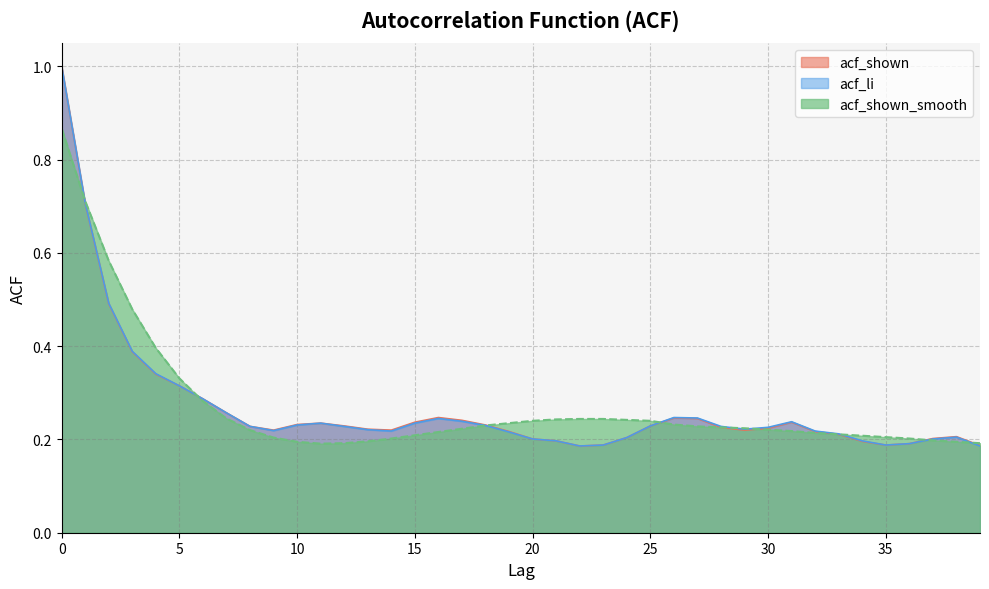

What is the value of the acf_shown point at the 16th from the left?

0.2